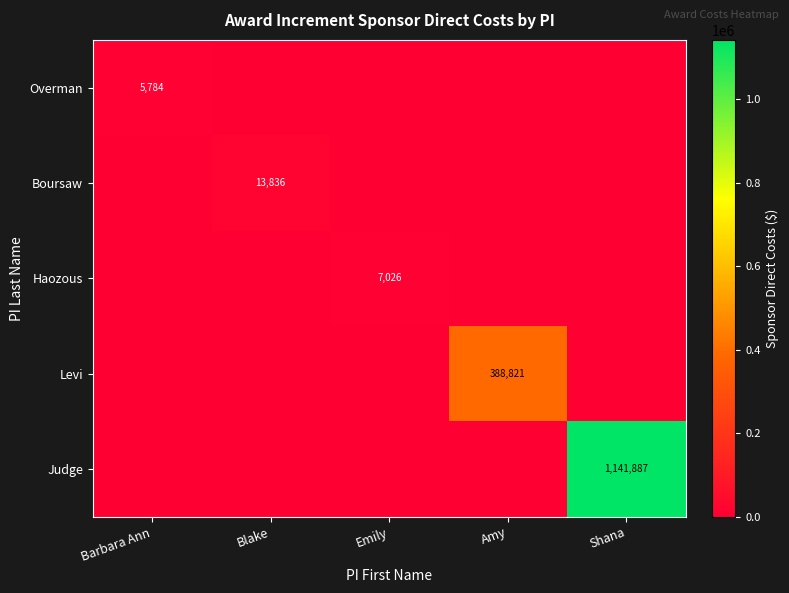

Is it true that Boursaw equals 13836 at Blake?

True